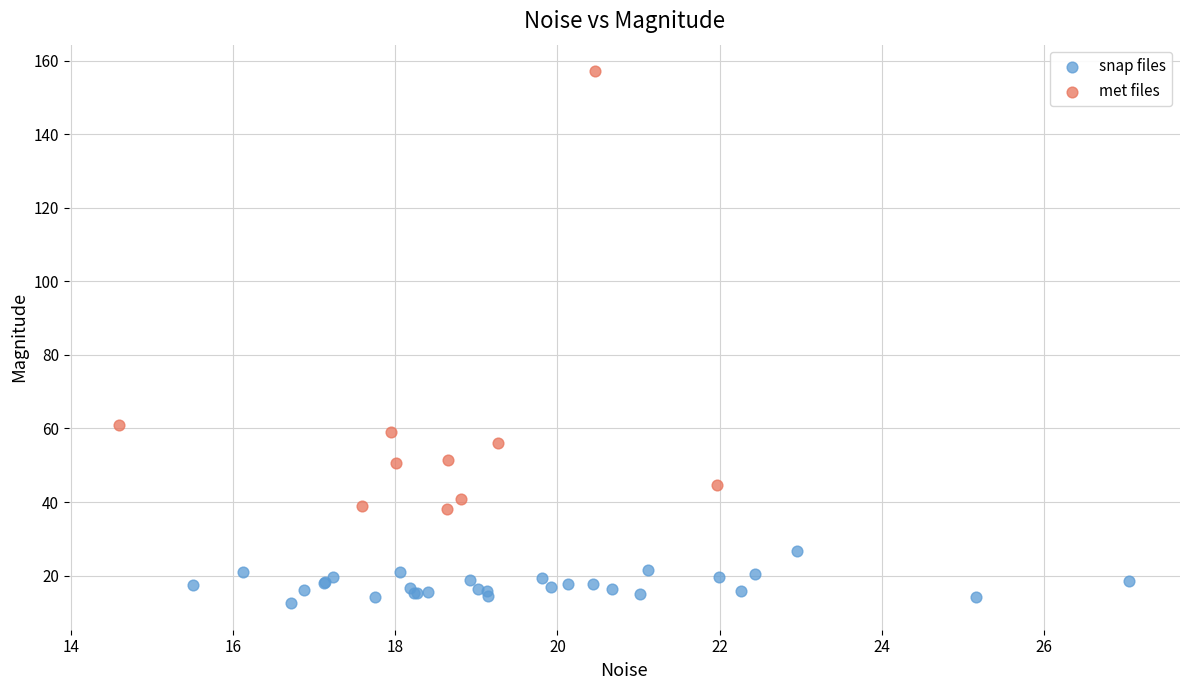

Which series has the largest Y range (max minus min)?

met files